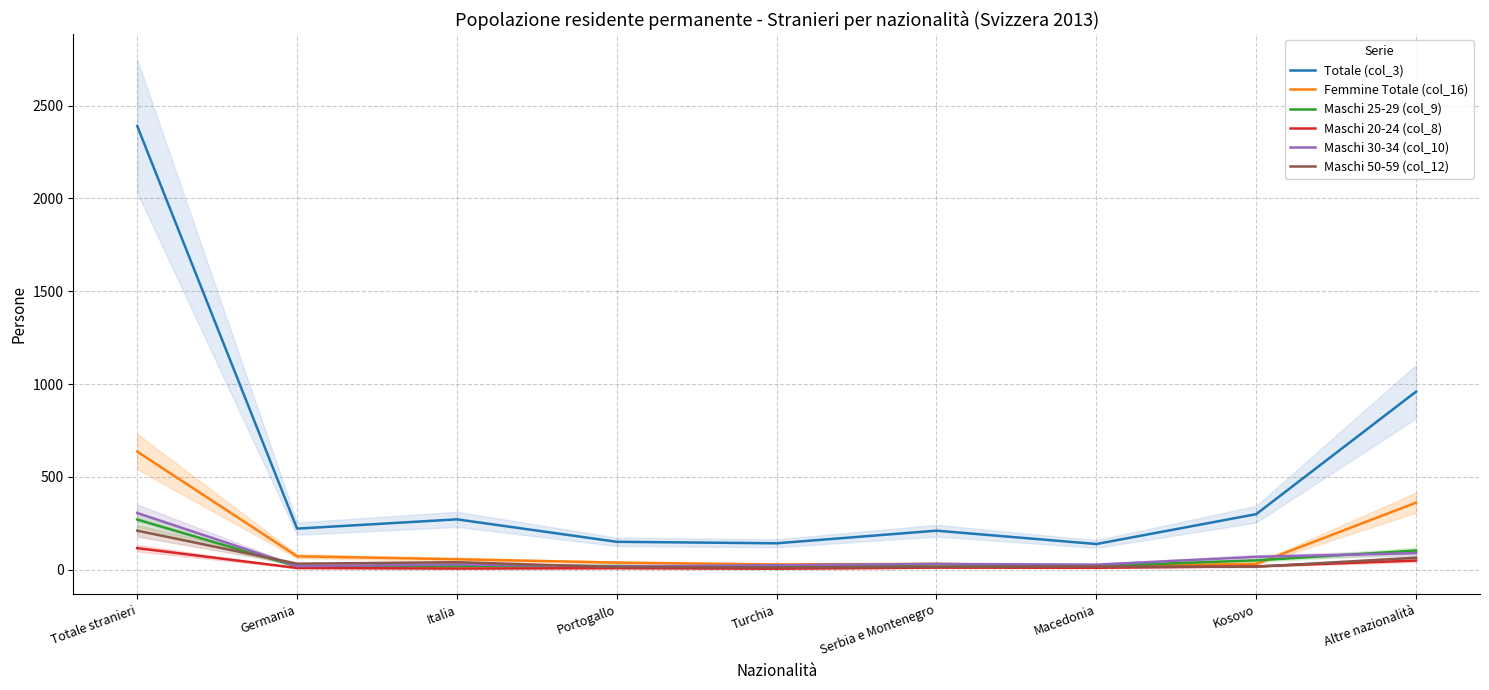

Is the value of Femmine Totale (col_16) at Portogallo greater than the value of Maschi 50-59 (col_12) at Totale stranieri?

No